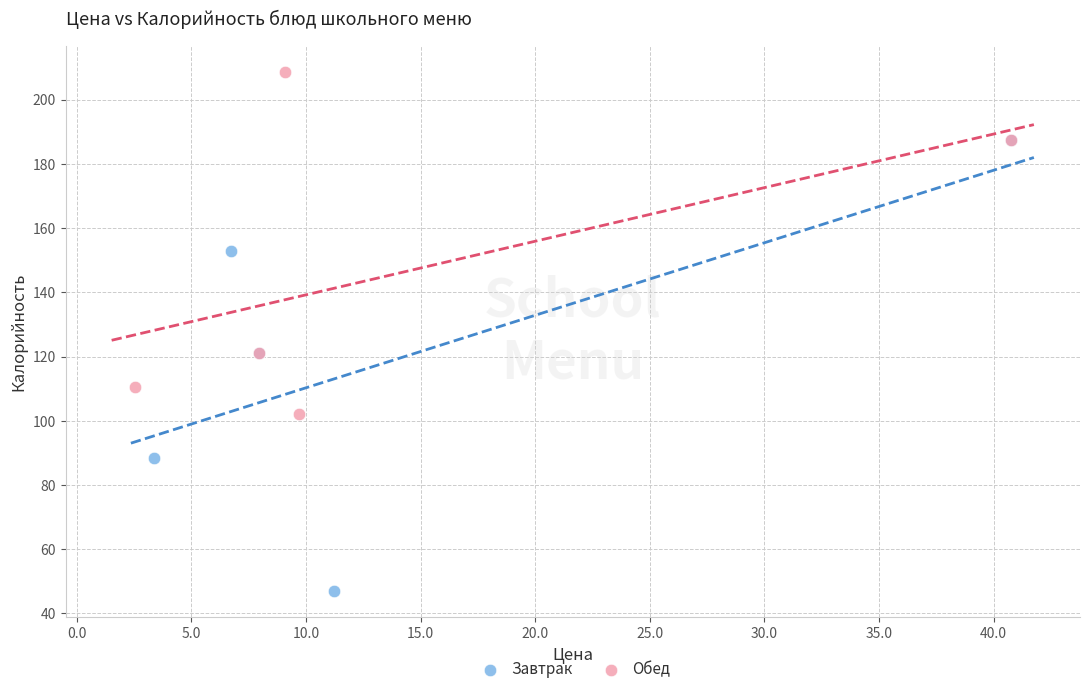

What are all the series names shown in the legend?

Завтрак, Обед